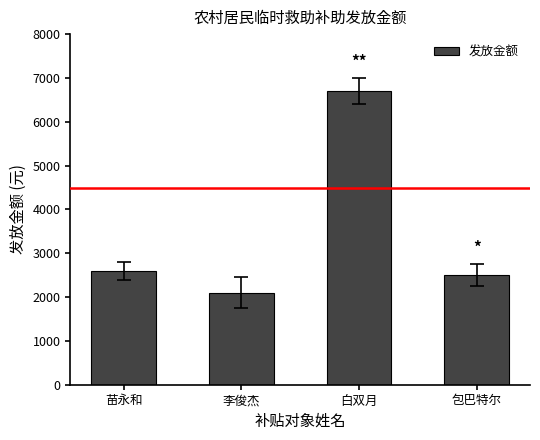

Reading left to right, what are all the values shown in this chart?

2600	2100	6700	2500